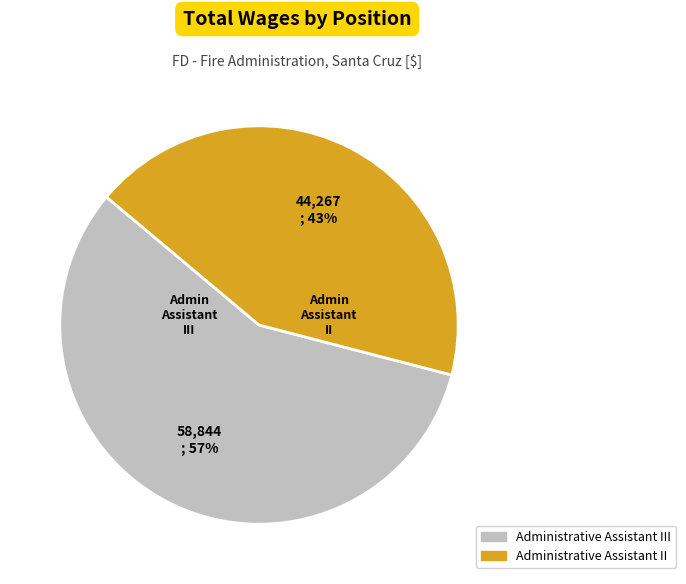

Which slice is the smallest?

Administrative Assistant II